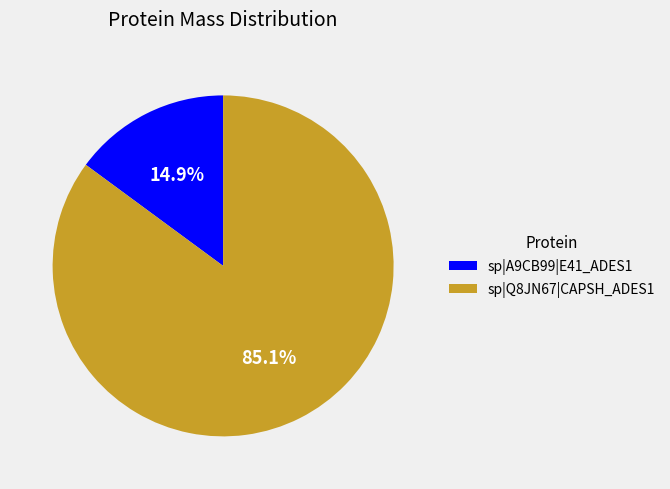

Between sp|A9CB99|E41_ADES1 and sp|Q8JN67|CAPSH_ADES1, which is larger?

sp|Q8JN67|CAPSH_ADES1